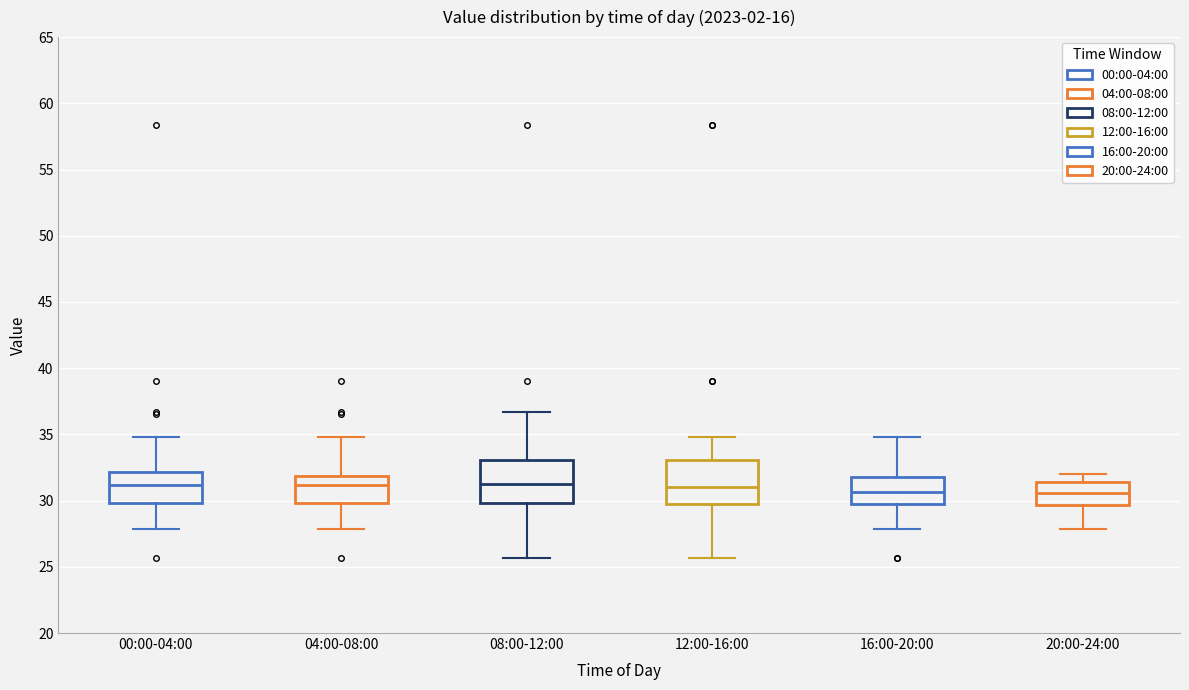

Reading left to right, read every box against the y-axis: the position of its median line, the range the box covers, and the ends of its whiskers. The values are not printed on the chart, so give them approximately, as read against the axis.

00:00-04:00: median 31.0, box 30.0 to 32.0, whiskers 28.0 to 35.0
04:00-08:00: median 31.0, box 30.0 to 32.0, whiskers 28.0 to 35.0
08:00-12:00: median 31.0, box 30.0 to 33.0, whiskers 25.5 to 36.5
12:00-16:00: median 31.0, box 29.5 to 33.0, whiskers 25.5 to 35.0
16:00-20:00: median 30.5, box 29.5 to 32.0, whiskers 28.0 to 35.0
20:00-24:00: median 30.5, box 29.5 to 31.5, whiskers 28.0 to 32.0